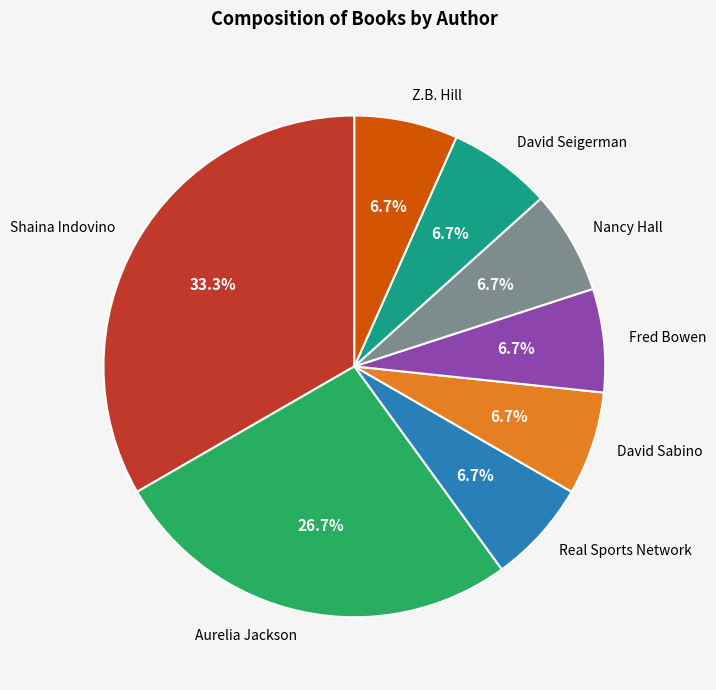

How many segments does this pie chart have?

8